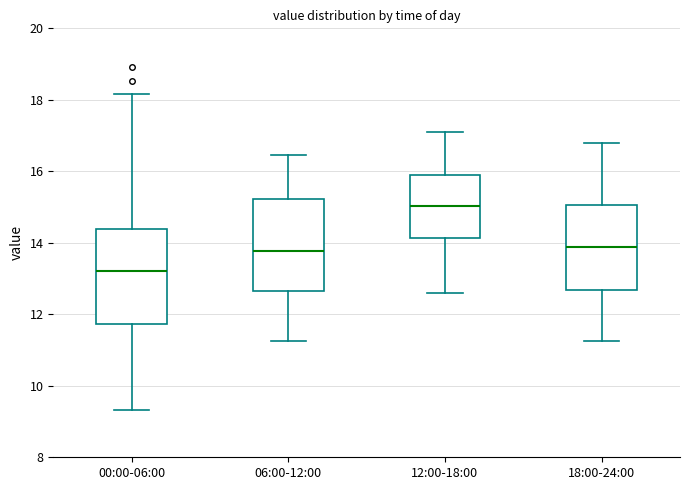

Reading left to right, read every box against the y-axis: the position of its median line, the range the box covers, and the ends of its whiskers. The values are not printed on the chart, so give them approximately, as read against the axis.

00:00-06:00: median 13.2, box 11.8 to 14.4, whiskers 9.4 to 18.2
06:00-12:00: median 13.8, box 12.6 to 15.2, whiskers 11.2 to 16.4
12:00-18:00: median 15.0, box 14.2 to 16.0, whiskers 12.6 to 17.2
18:00-24:00: median 13.8, box 12.6 to 15.0, whiskers 11.2 to 16.8